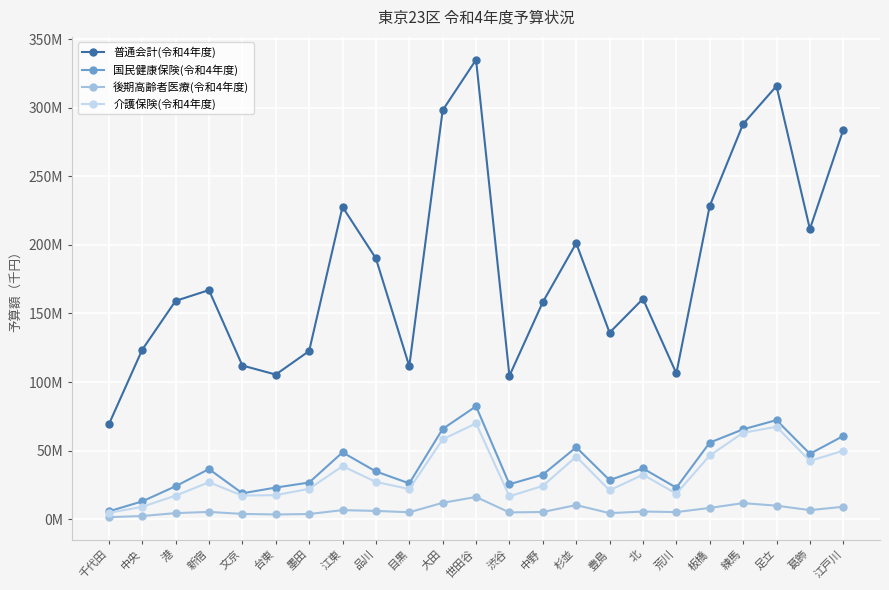

Which series has the largest total across all categories?

普通会計(令和4年度)